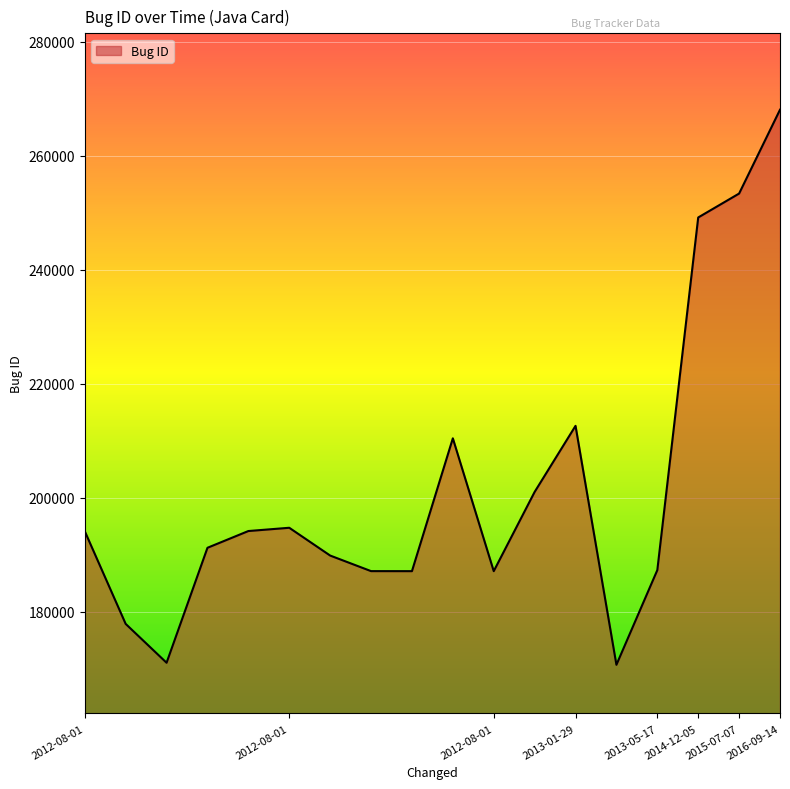

What is the smallest value displayed?

170659